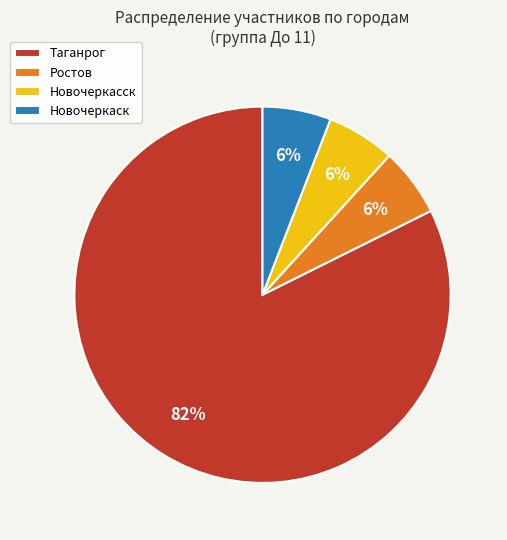

Count the number of slices in the pie.

4